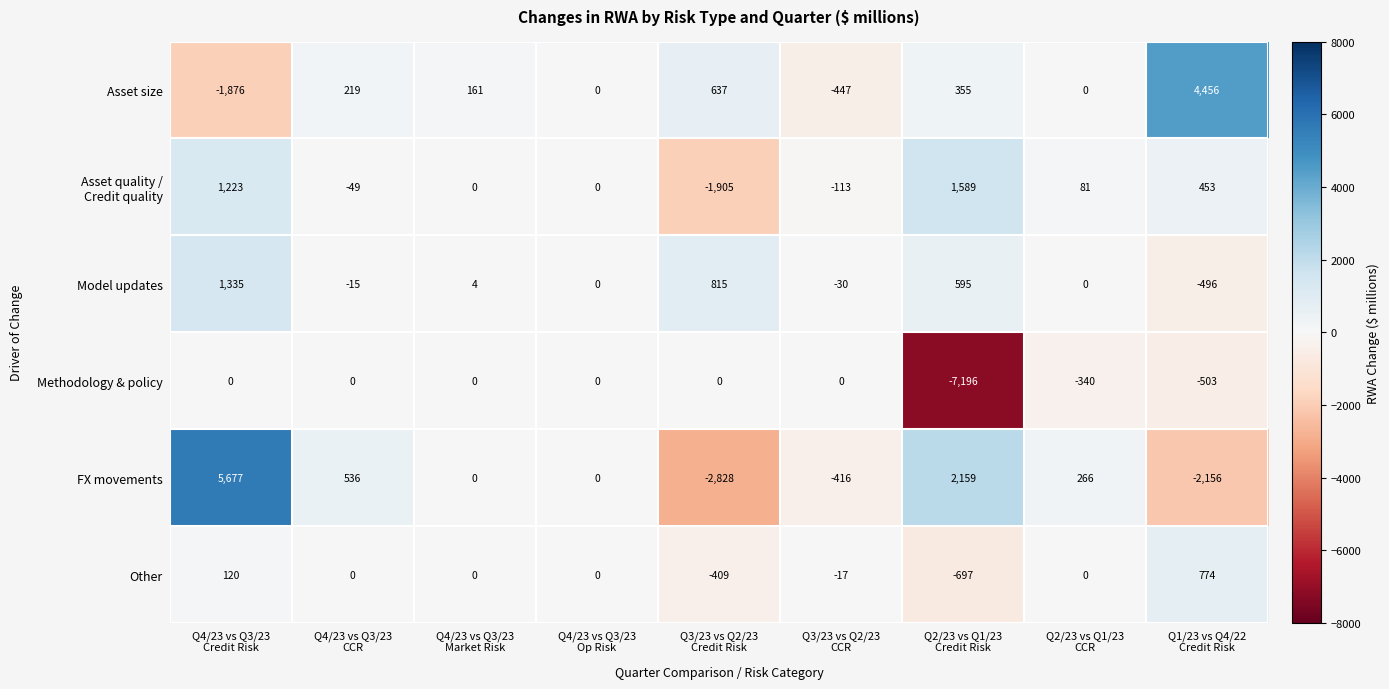

Which series has the widest spread of values?

FX movements